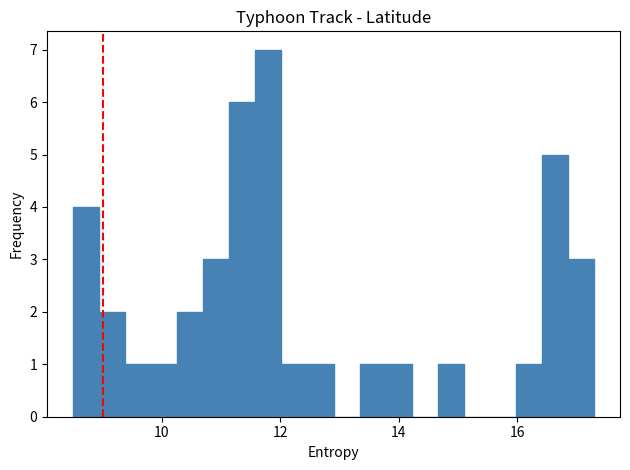

Around what value on the x-axis is the tallest bar? Give the approximate position of its centre, as read against the axis.

11.8